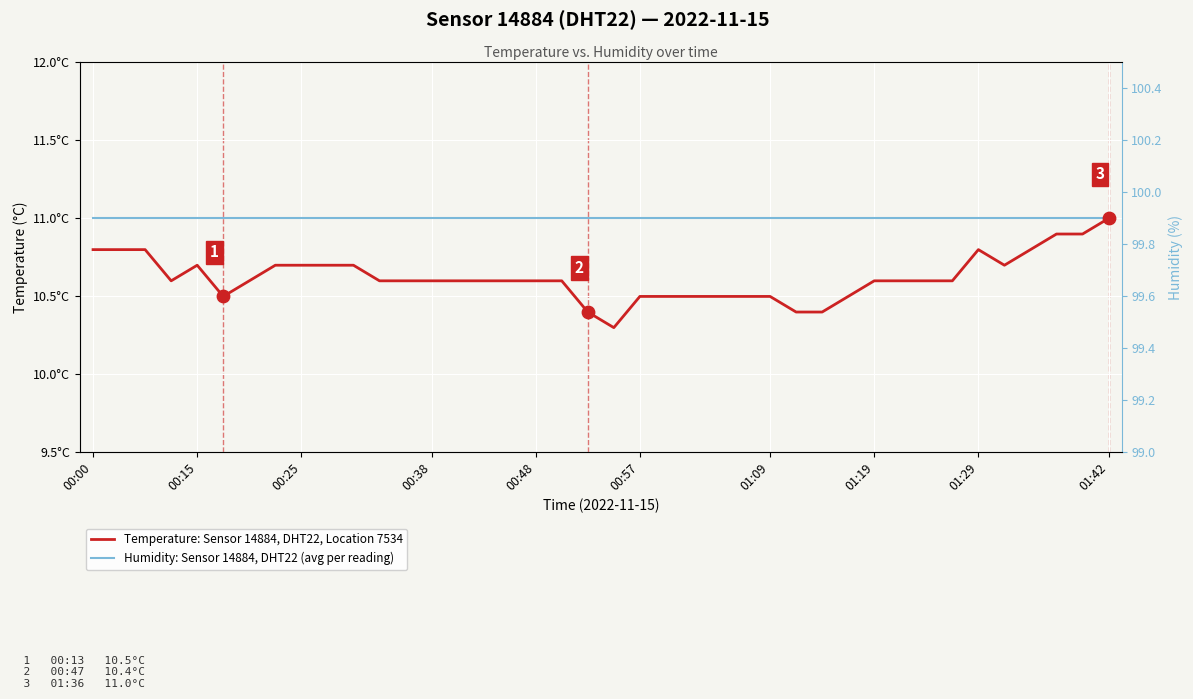

Which series has the largest total across all categories?

Humidity: Sensor 14884, DHT22 (avg per reading)